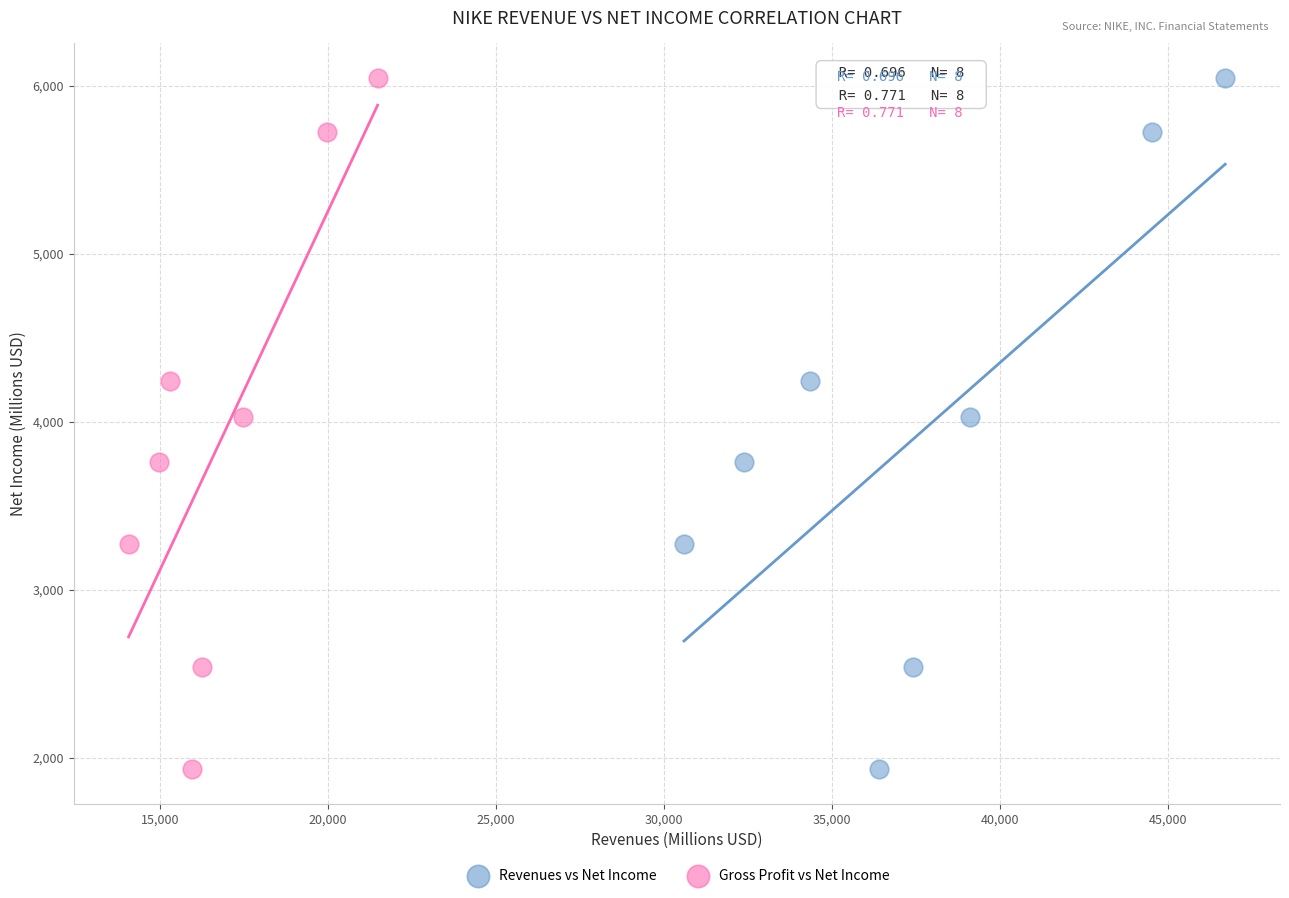

What are all the series names shown in the legend?

Revenues vs Net Income, Gross Profit vs Net Income